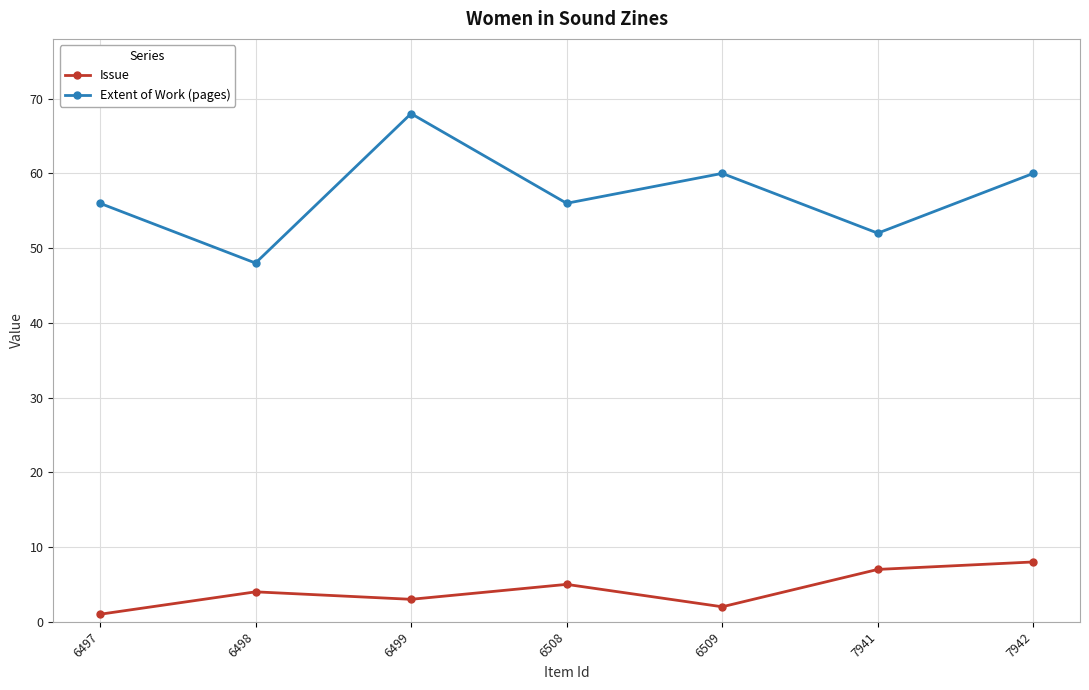

Which category has the lowest value in the Extent of Work (pages) series?

6498